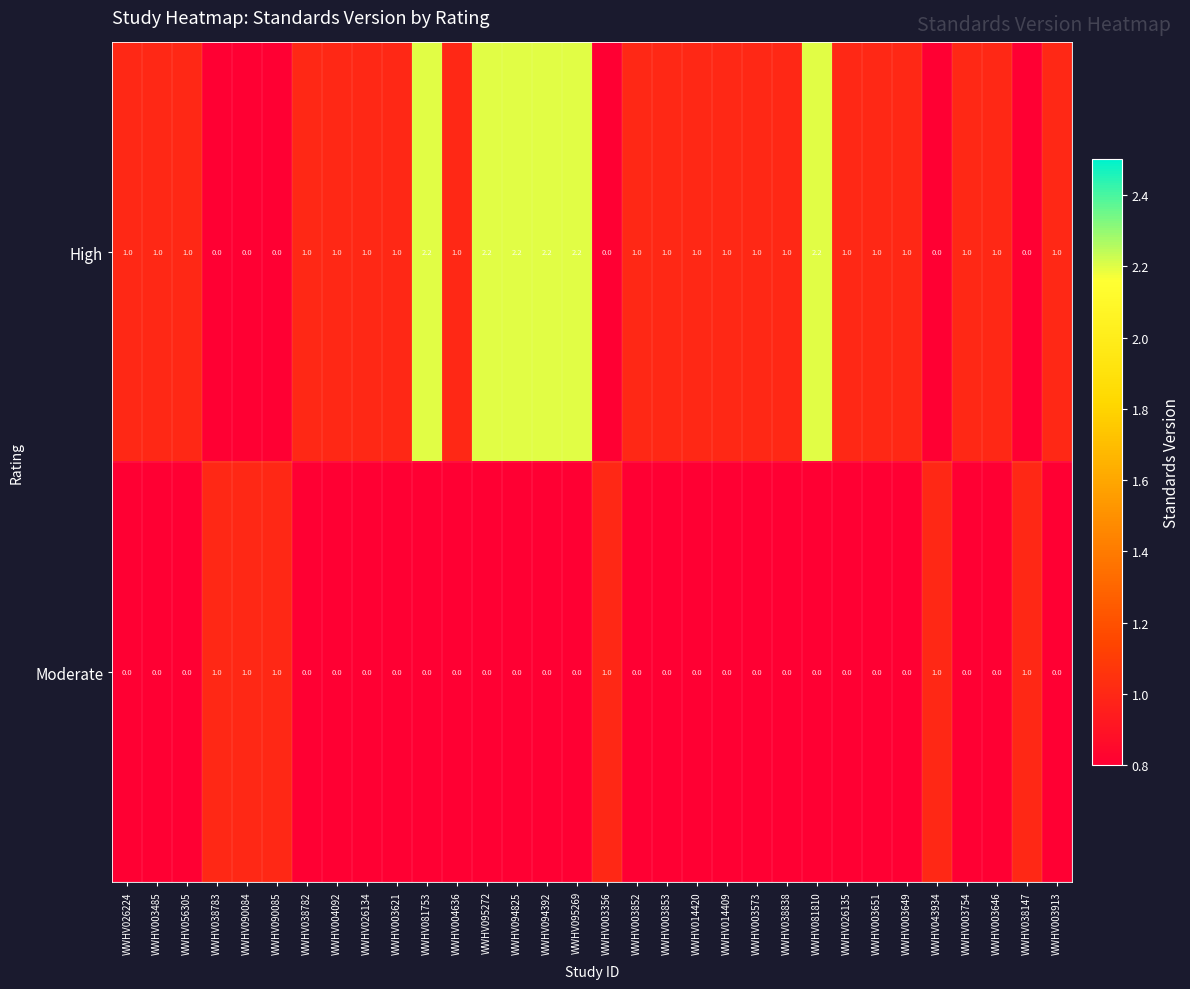

What is the total value across all series at WWHV094392?

2.2